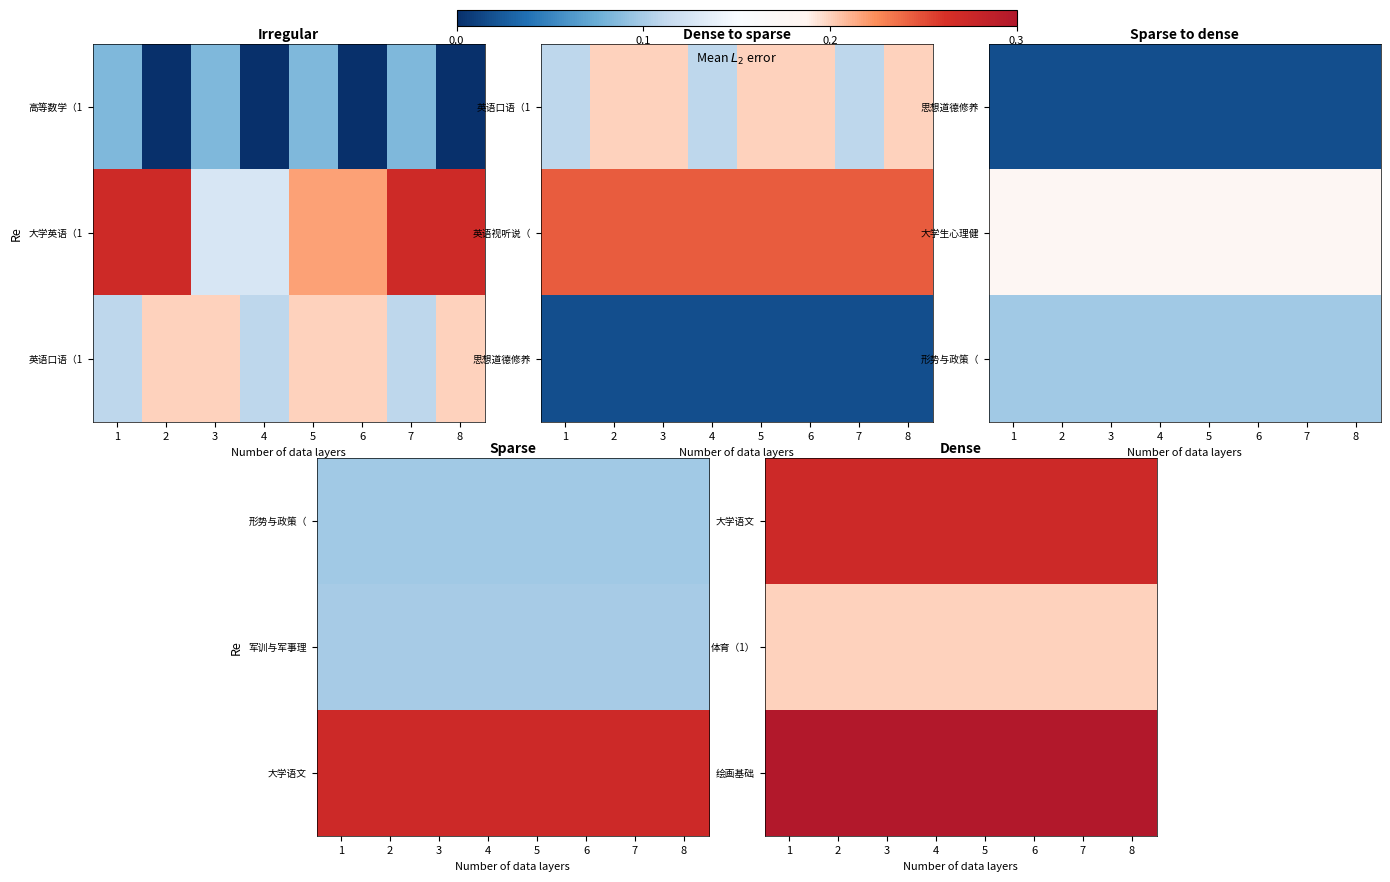

Which category has the lowest value in the 体育（1） series?

1